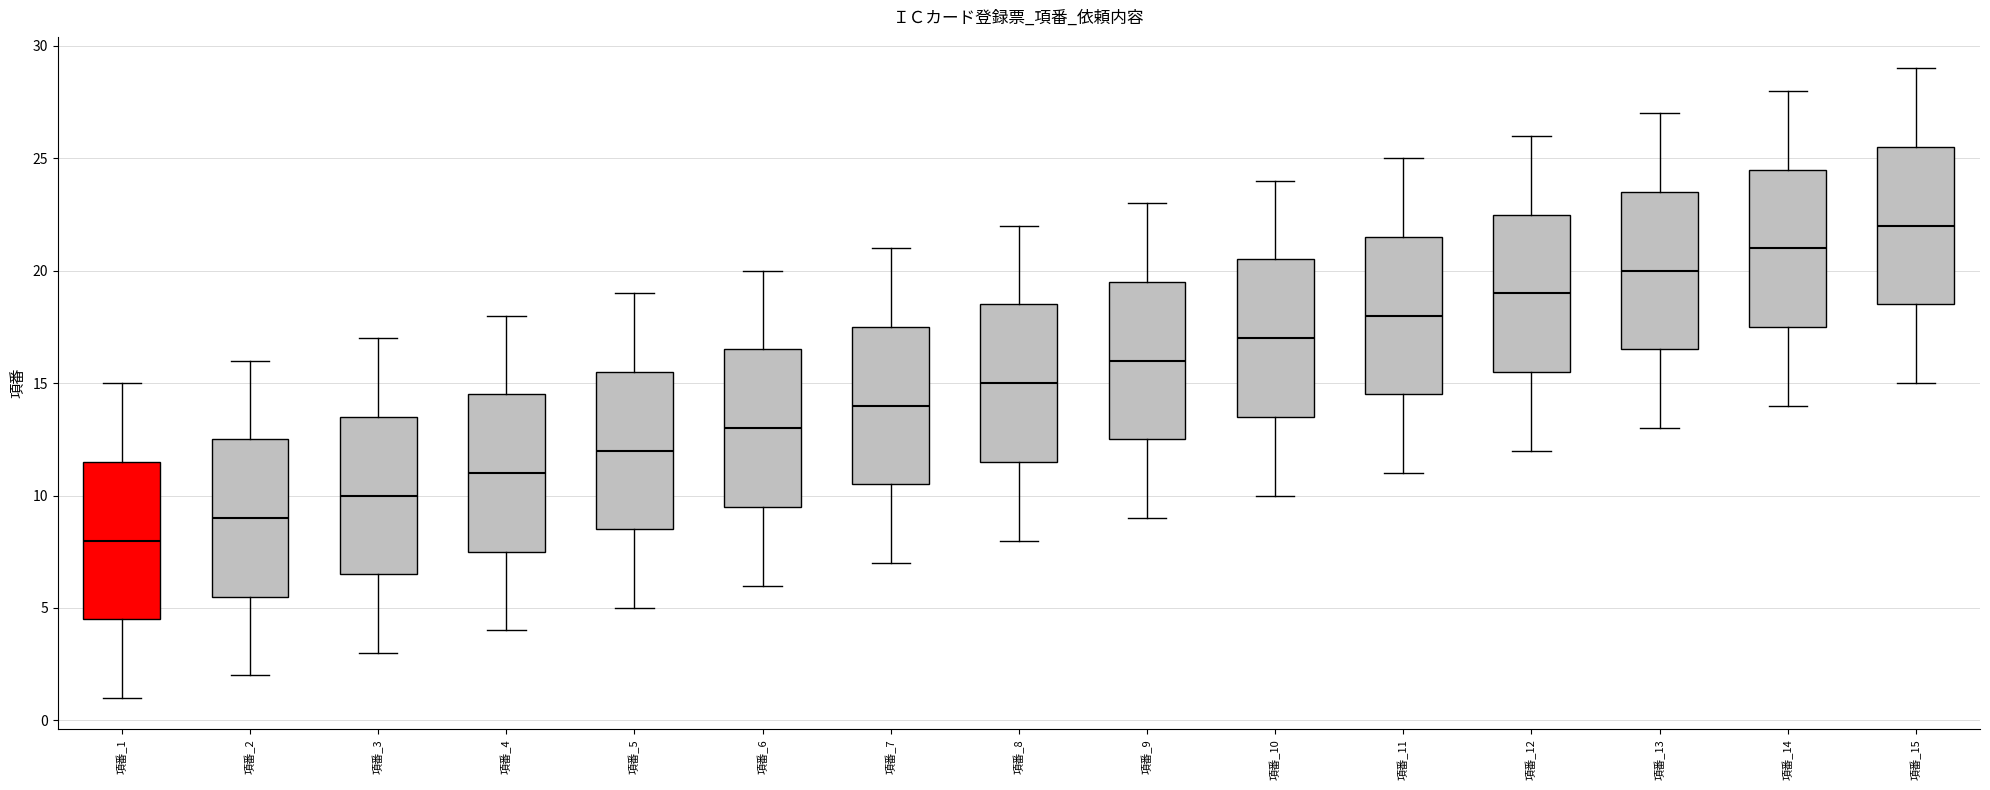

Where is the upper edge of the box for 項番_14 on the y-axis? The values are not printed on the chart, so give them approximately, as read against the axis.

24.5